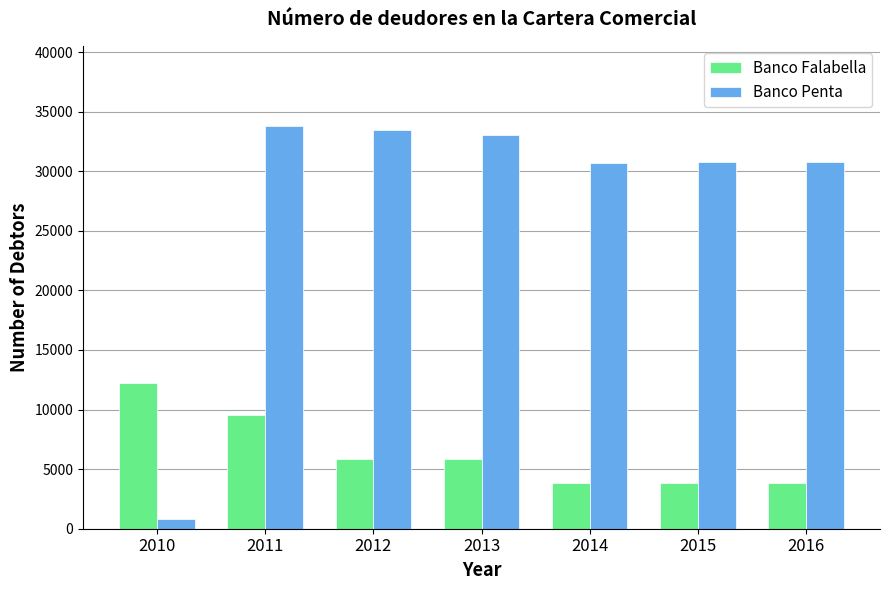

True or false: Banco Falabella has a value of 3814 at 2016.

True